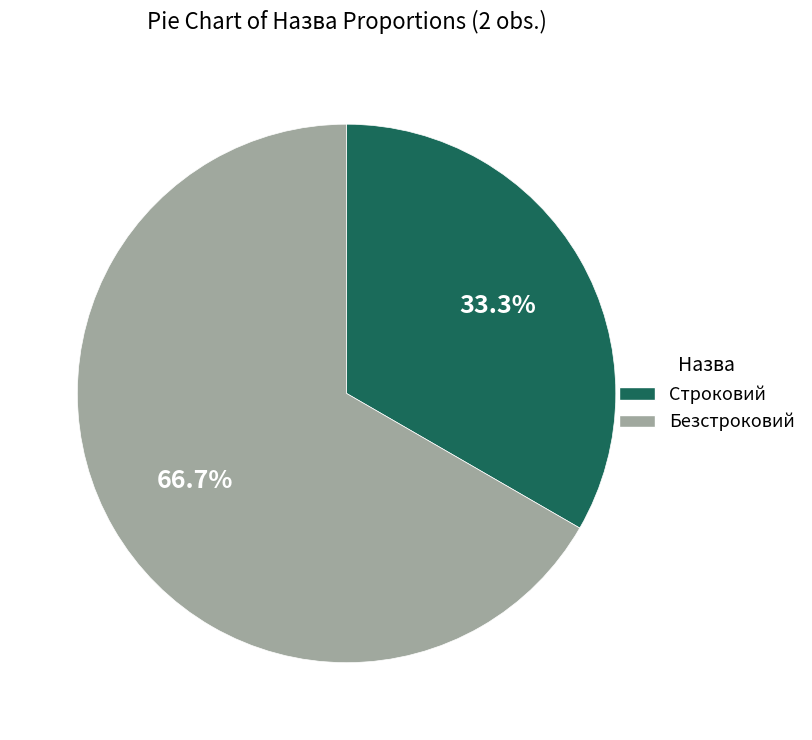

Rank the categories by value from highest to lowest.

Безстроковий, Строковий